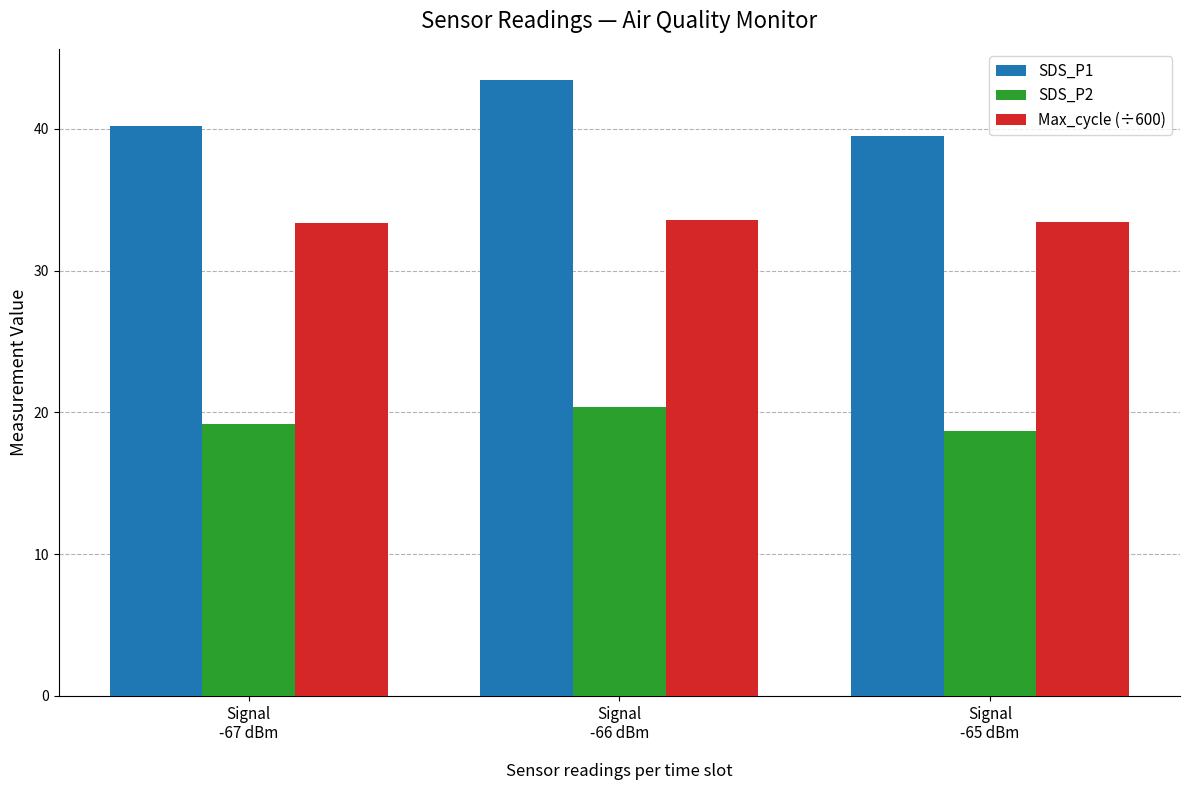

What is the highest value of the Max_cycle (÷600) series?

33.6